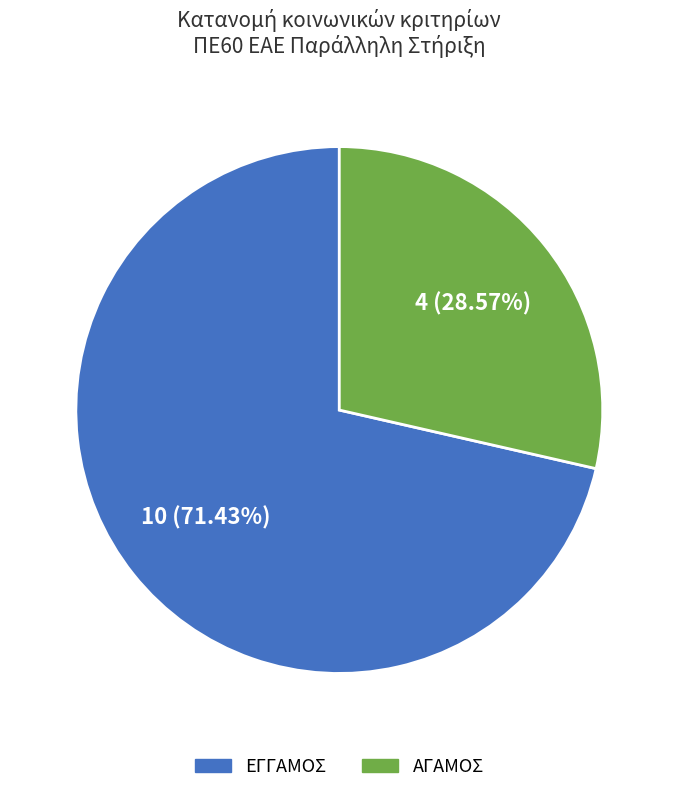

To the nearest percent, what portion does ΕΓΓΑΜΟΣ represent?

71%